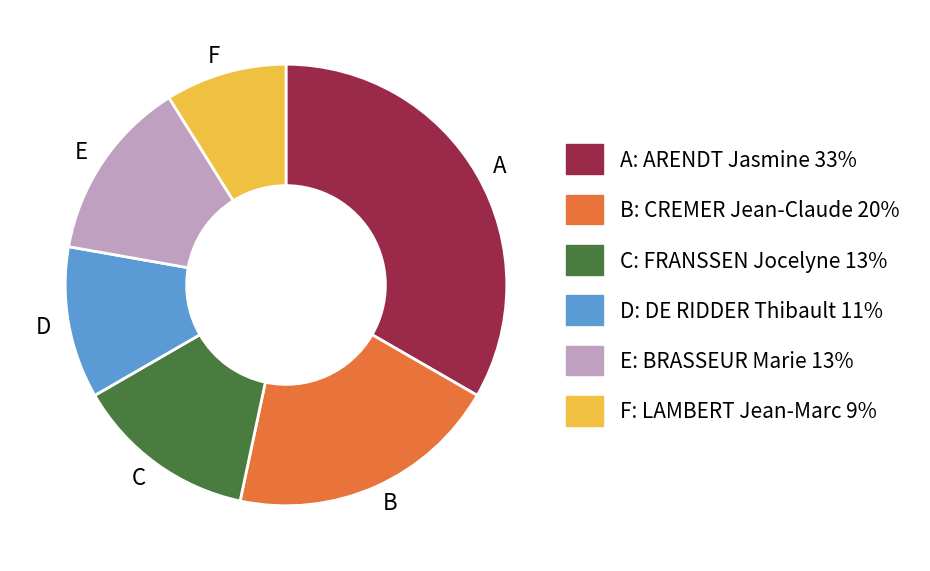

Is the sum of B and E greater than half?

No